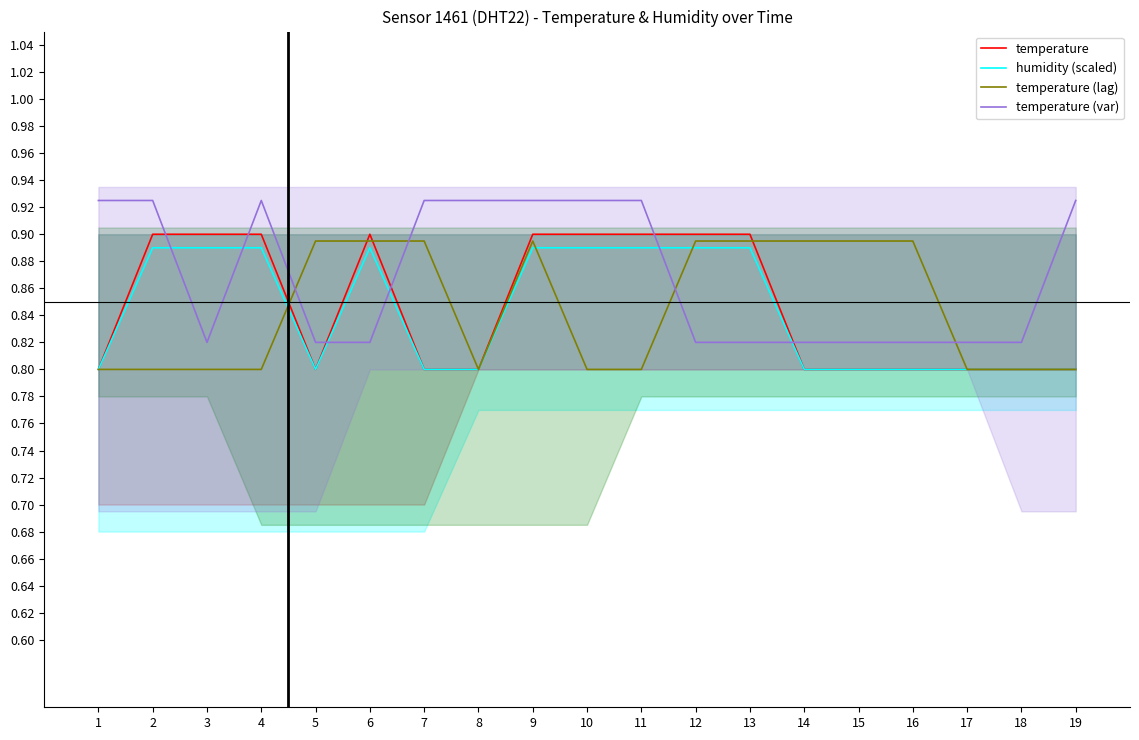

What is the value of the temperature point at the 16th from the left?

0.8